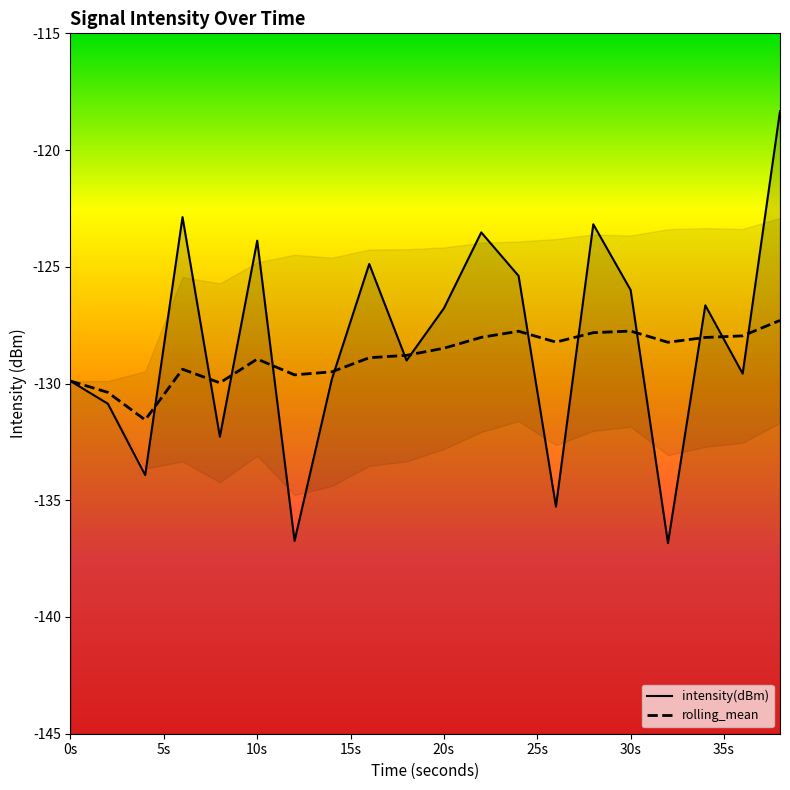

True or false: rolling_mean and intensity(dBm) intersect in this chart.

True